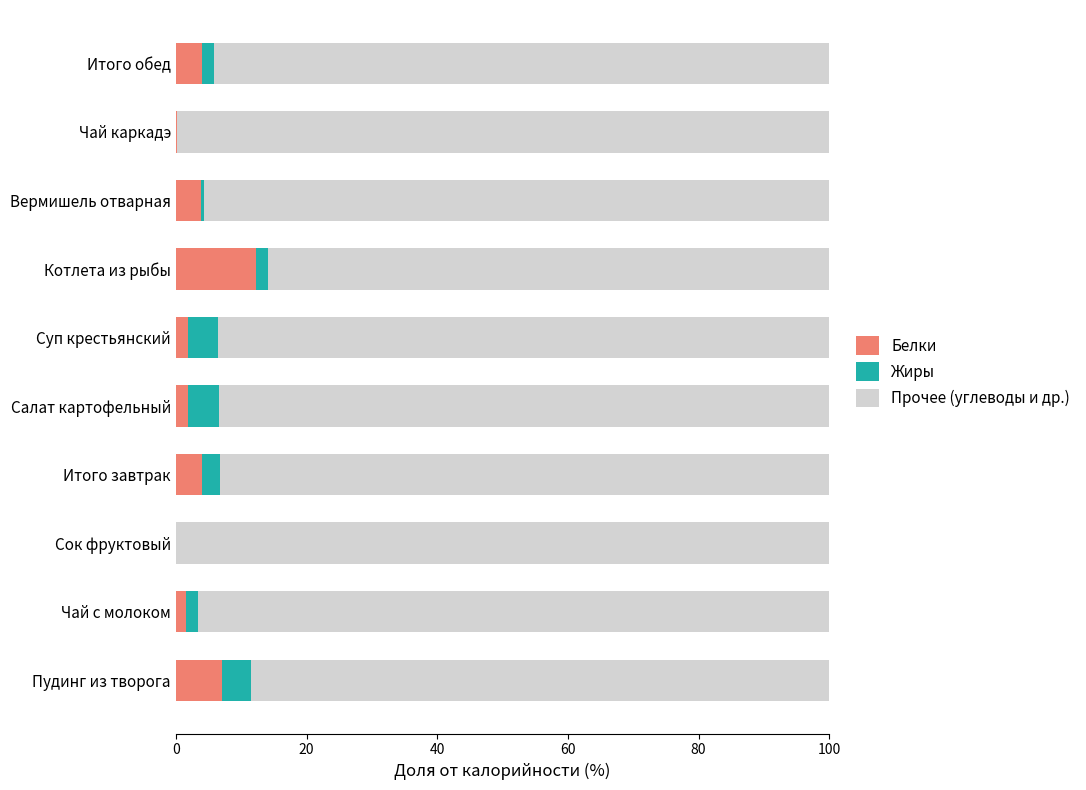

Which category has the highest value in the Белки series?

Котлета из рыбы